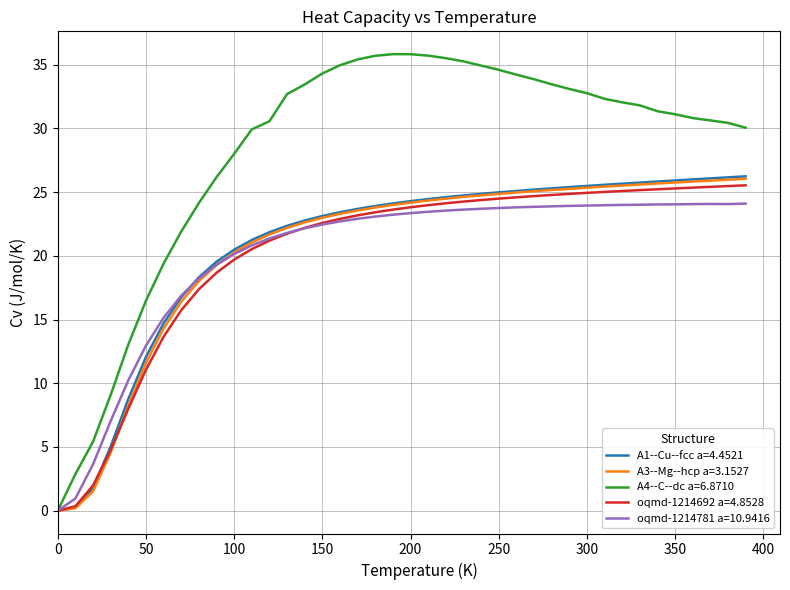

Count the number of categories in the chart.

40